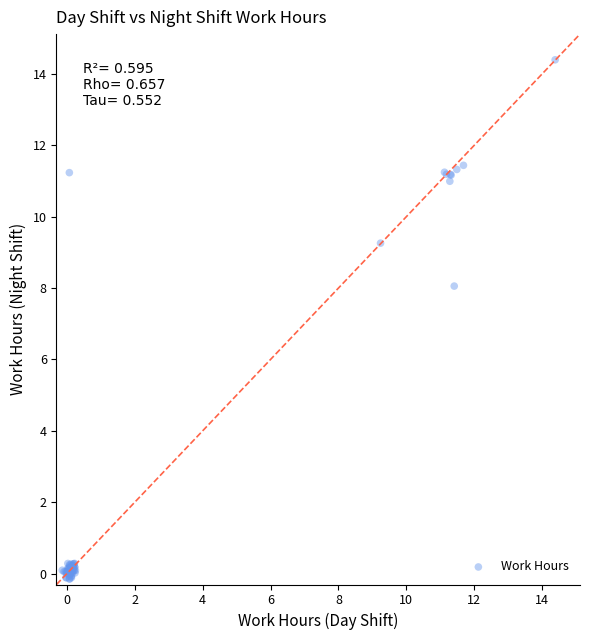

What Y value in the scatter plot is closest to 7?

8.1